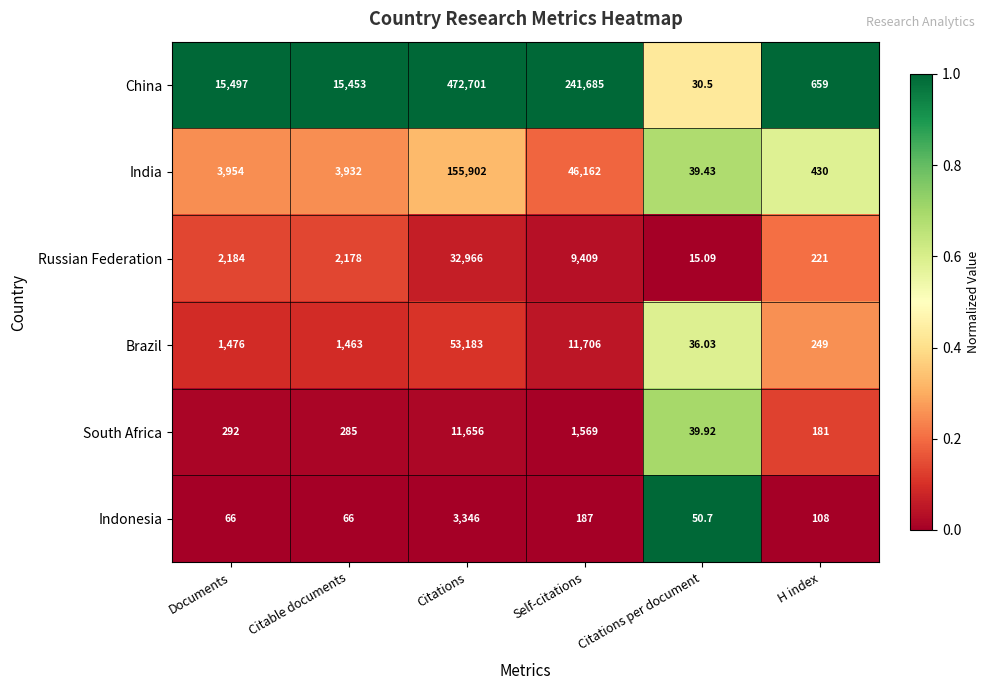

At which category is the sum across all series the highest?

Citations